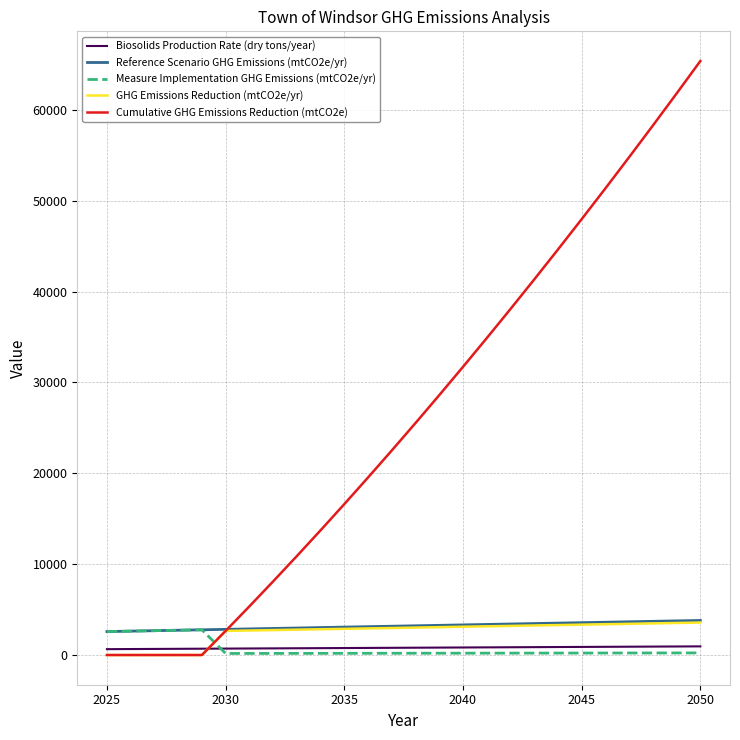

Which series has the largest total across all categories?

Cumulative GHG Emissions Reduction (mtCO2e)